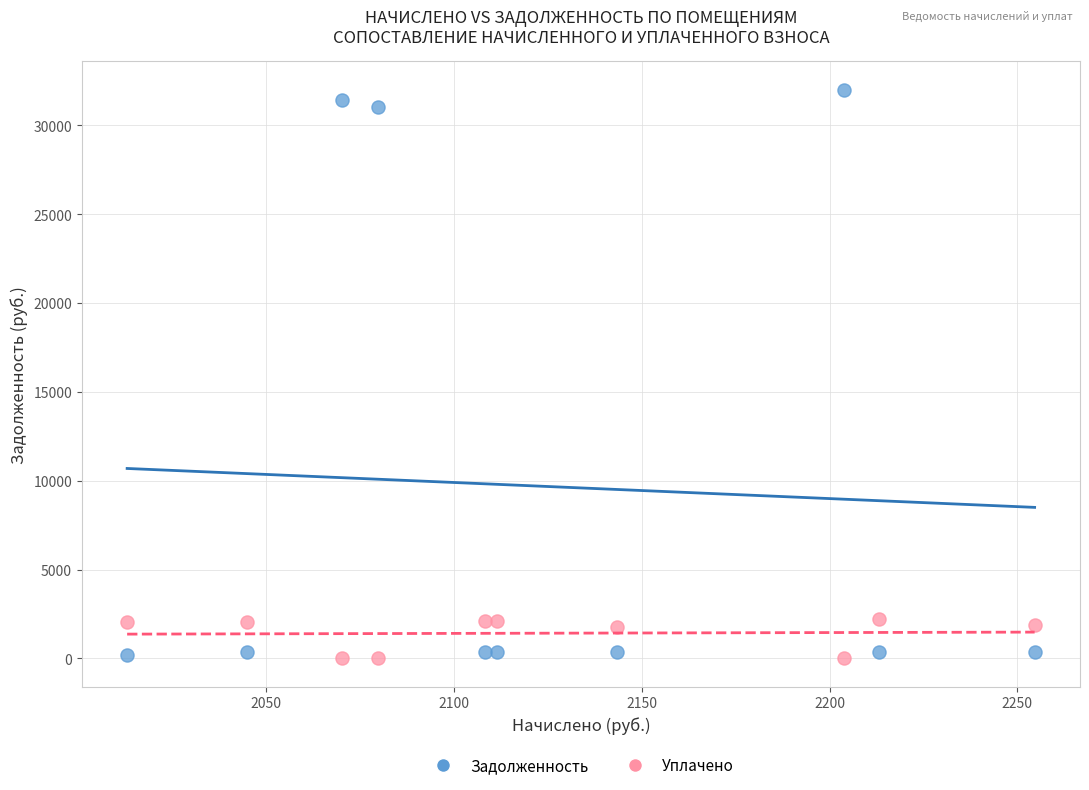

Which series has the largest Y range (max minus min)?

Задолженность